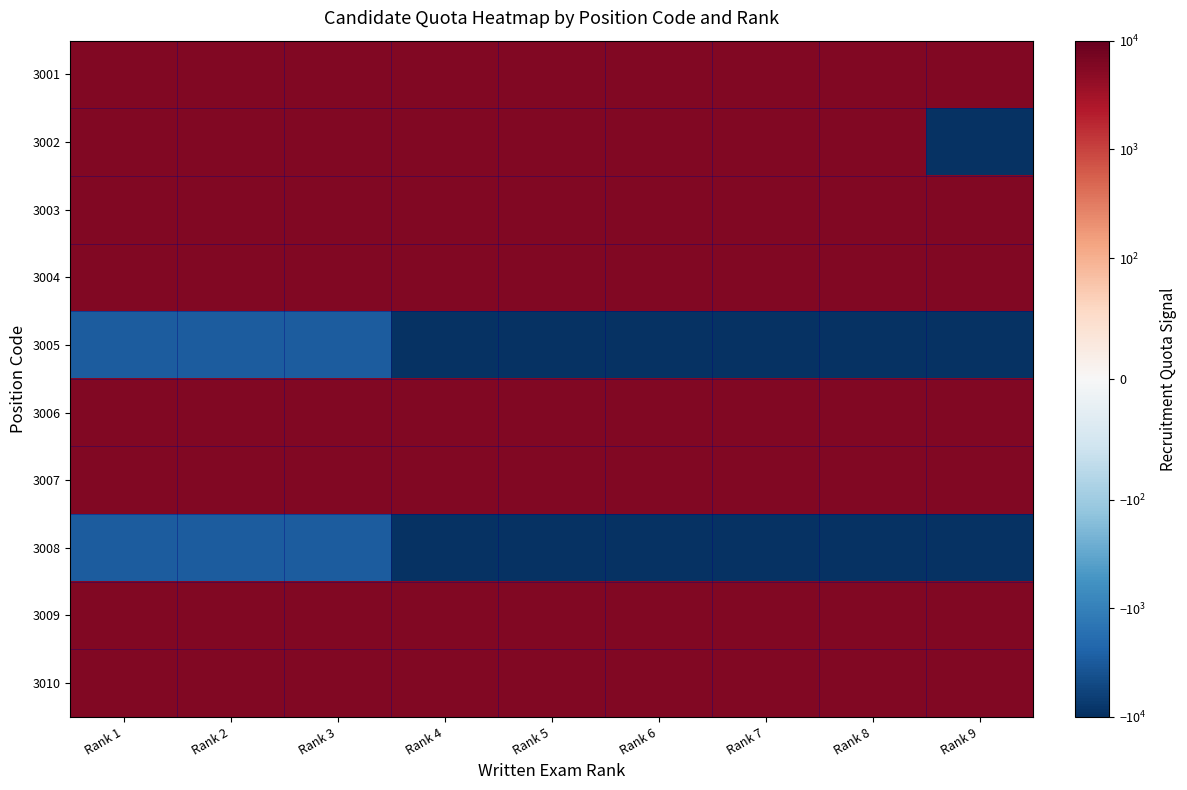

At which category is the sum across all series the highest?

Rank 1